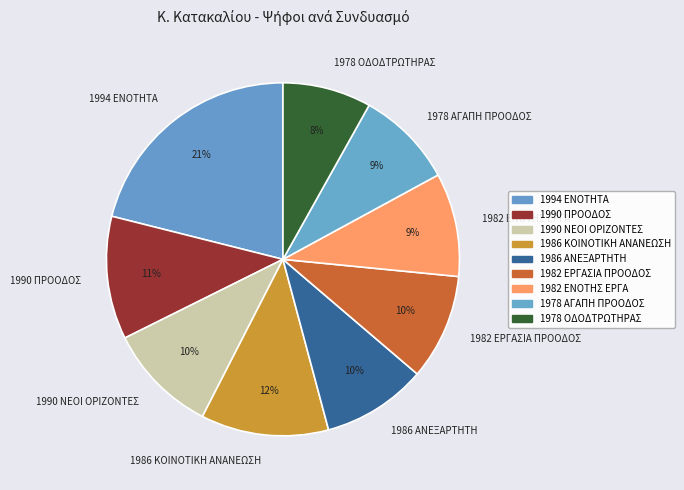

Which category has the smallest portion of the pie?

1978 ΟΔΟΔΤΡΩΤΗΡΑΣ